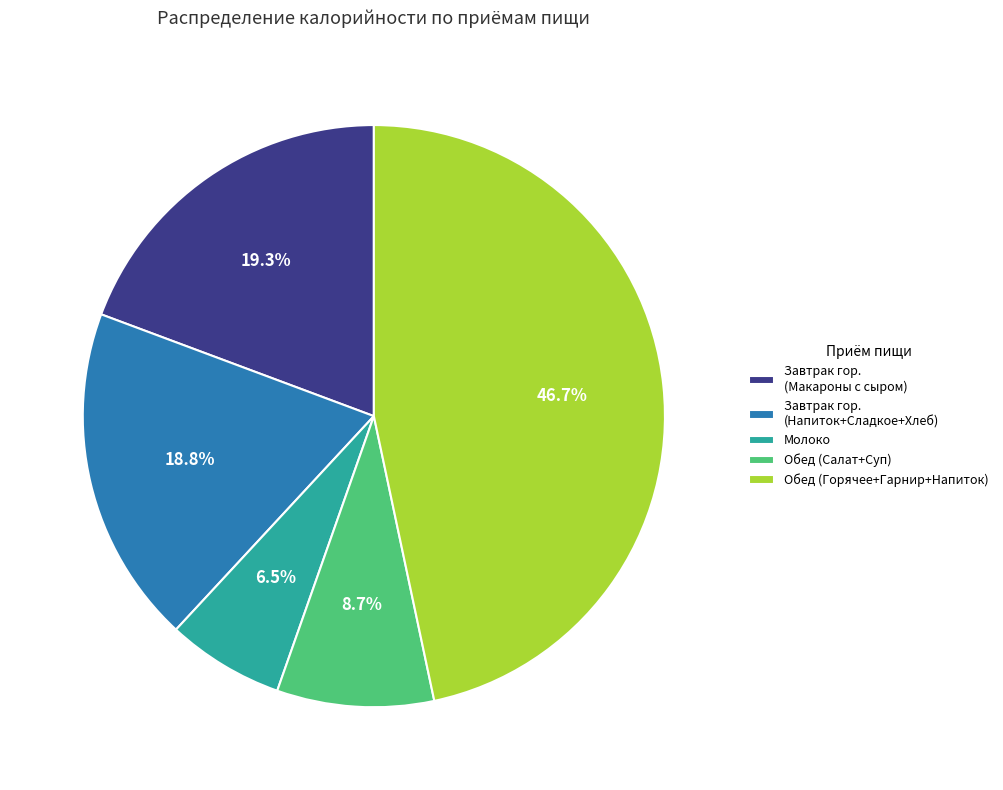

Which category has the smallest portion of the pie?

Молоко